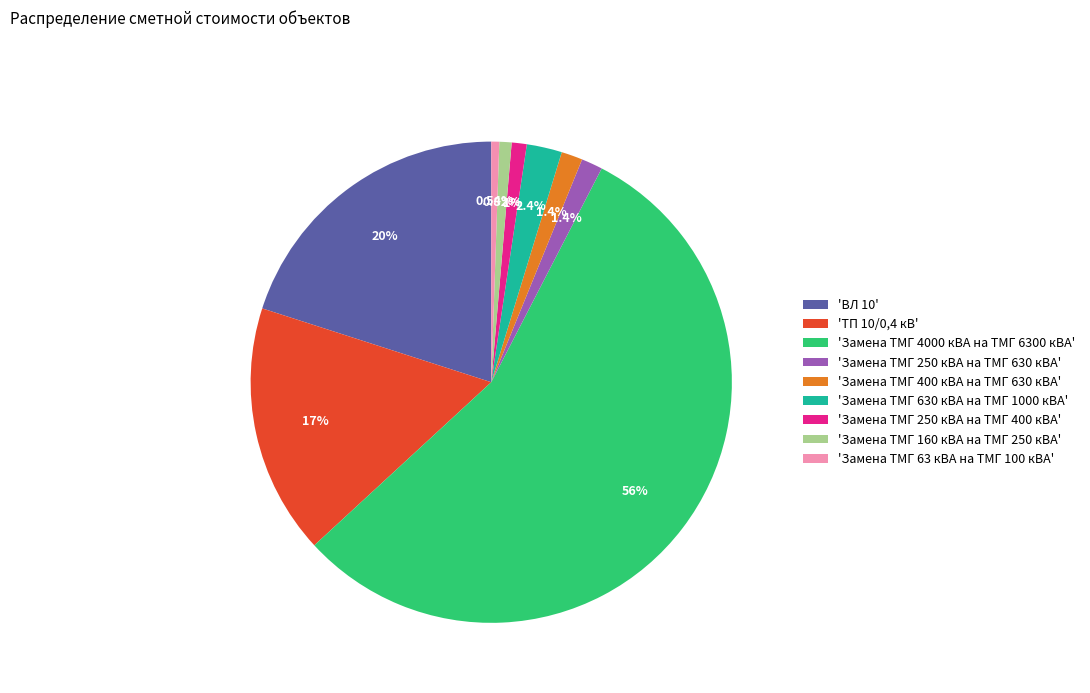

Is 'Замена ТМГ 4000 кВА на ТМГ 6300 кВА' the majority of the pie?

Yes